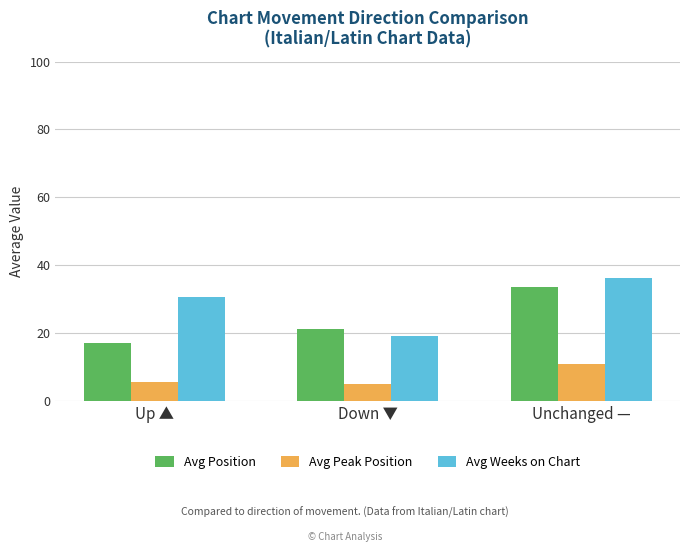

What is the difference between the highest and lowest values at Up ▲?

25.0